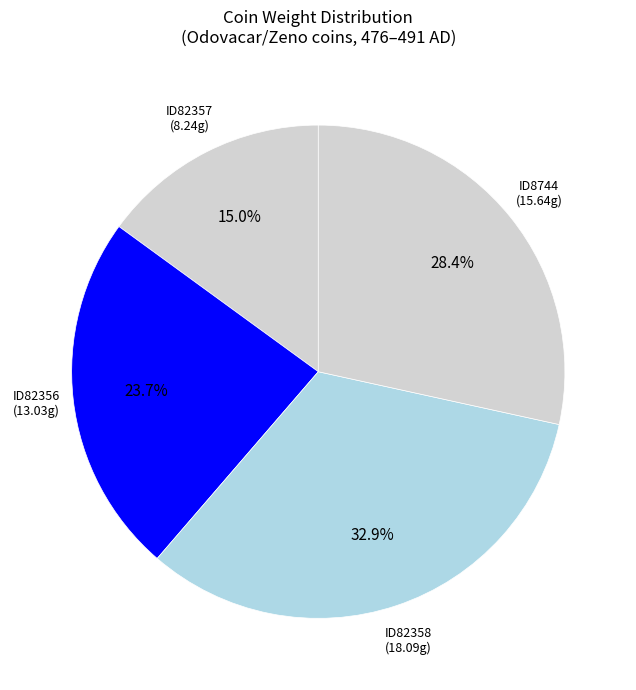

To the nearest percent, what is the average slice percentage?

25%